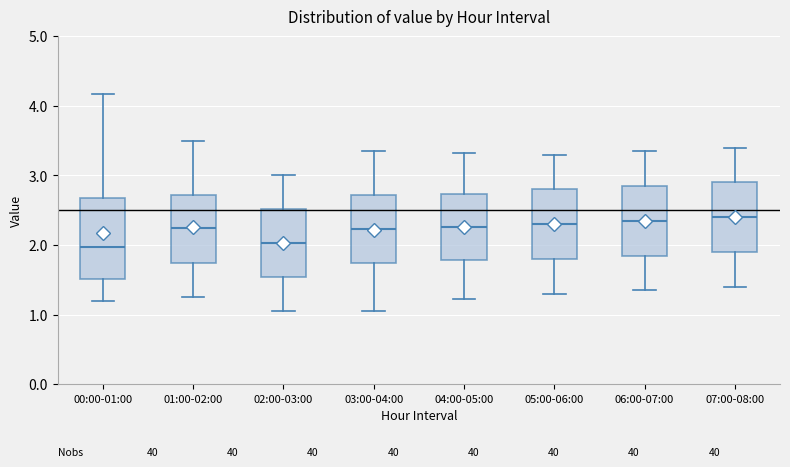

Reading left to right, transcribe this box plot: for each box, give where its median line is, the range the box spans, and where its two whiskers end, as read against the y-axis. The values are not printed on the chart, so give them approximately, as read against the axis.

00:00-01:00: median 2.0, box 1.5 to 2.7, whiskers 1.2 to 4.2
01:00-02:00: median 2.3, box 1.7 to 2.7, whiskers 1.3 to 3.5
02:00-03:00: median 2.0, box 1.5 to 2.5, whiskers 1.1 to 3.0
03:00-04:00: median 2.2, box 1.7 to 2.7, whiskers 1.1 to 3.4
04:00-05:00: median 2.3, box 1.8 to 2.7, whiskers 1.2 to 3.3
05:00-06:00: median 2.3, box 1.8 to 2.8, whiskers 1.3 to 3.3
06:00-07:00: median 2.4, box 1.9 to 2.9, whiskers 1.4 to 3.4
07:00-08:00: median 2.4, box 1.9 to 2.9, whiskers 1.4 to 3.4